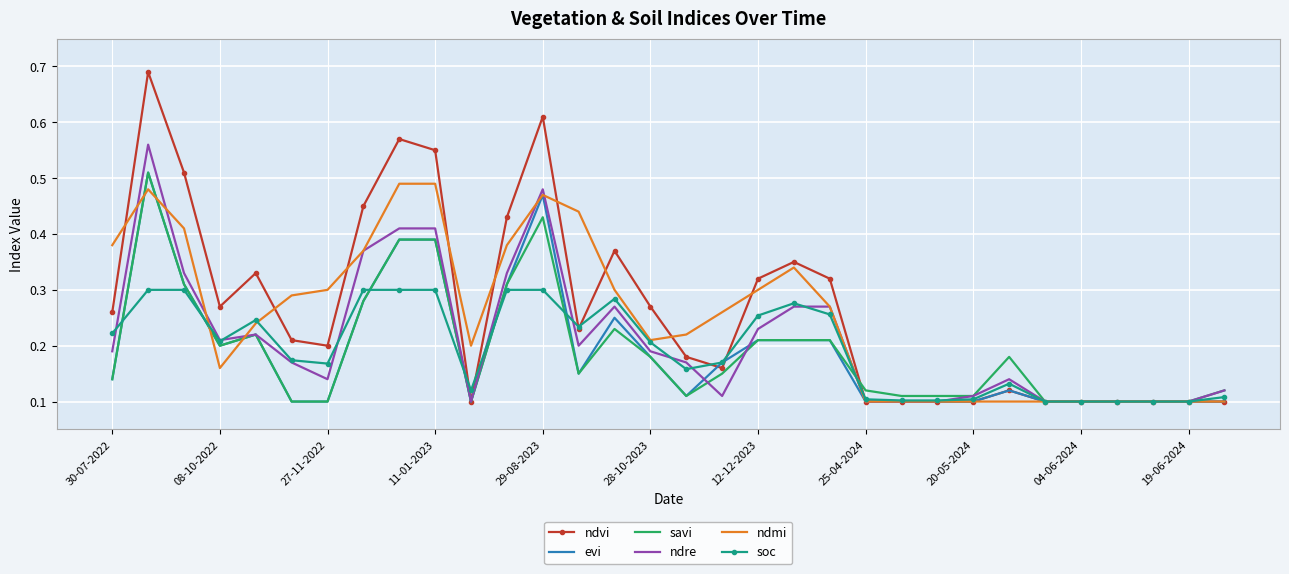

Which series has the widest spread of values?

ndvi